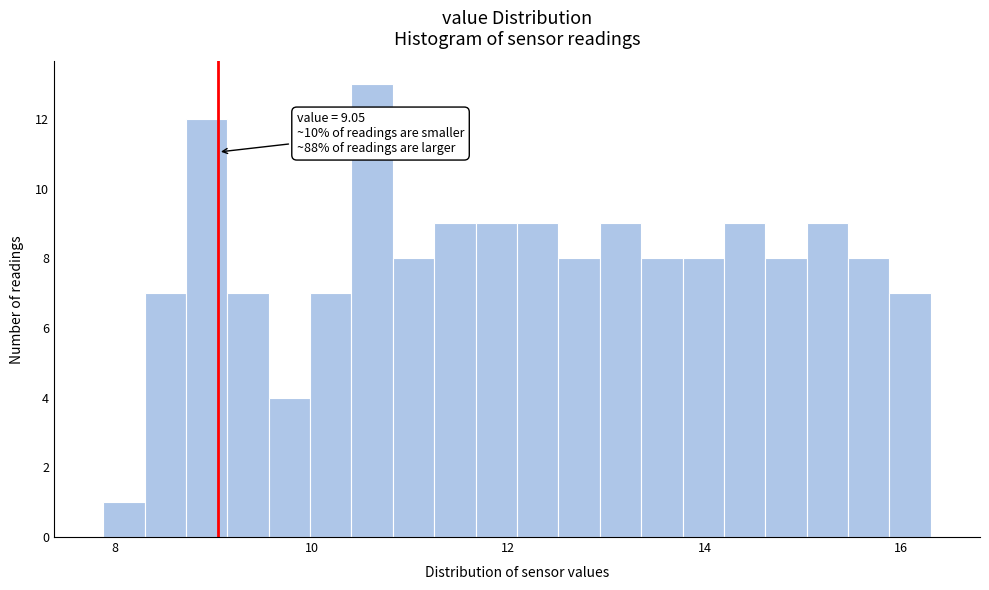

Around what value on the x-axis is the tallest bar? Give the approximate position of its centre, as read against the axis.

10.6